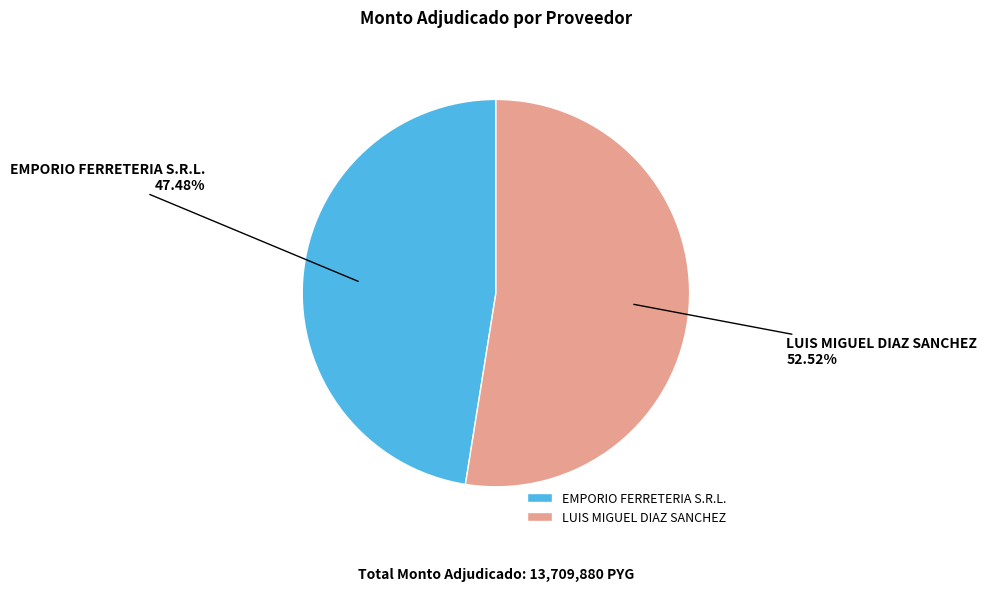

To the nearest percent, what is the difference between the LUIS MIGUEL DIAZ SANCHEZ and EMPORIO FERRETERIA S.R.L. slice percentages?

5%